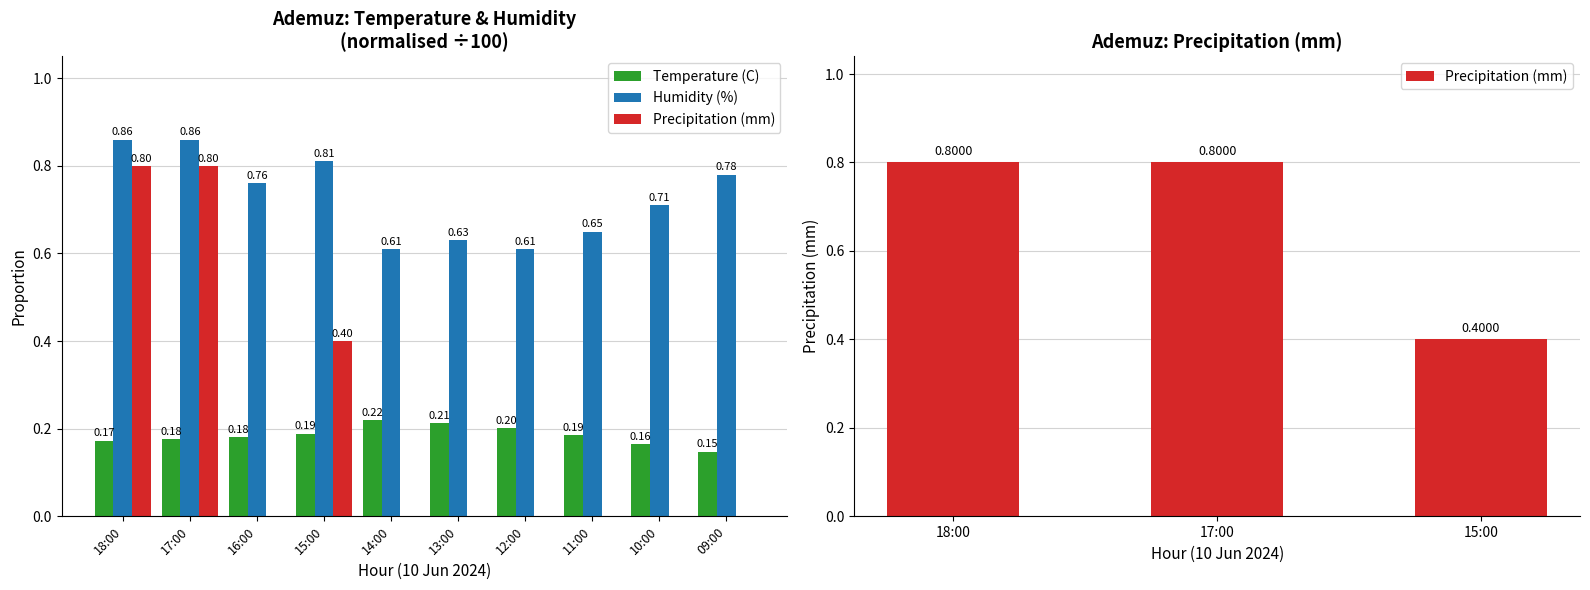

Between 11:00 and 16:00, which is larger?

11:00